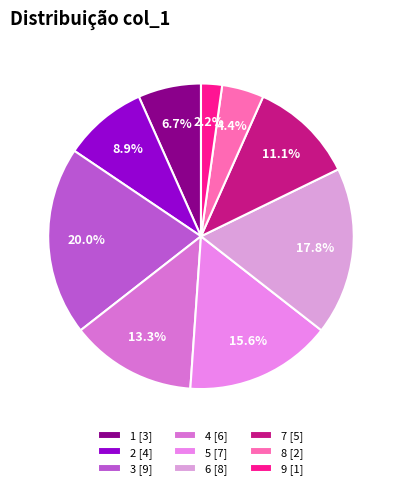

What percentage is the 2 slice, to the nearest percent?

9%